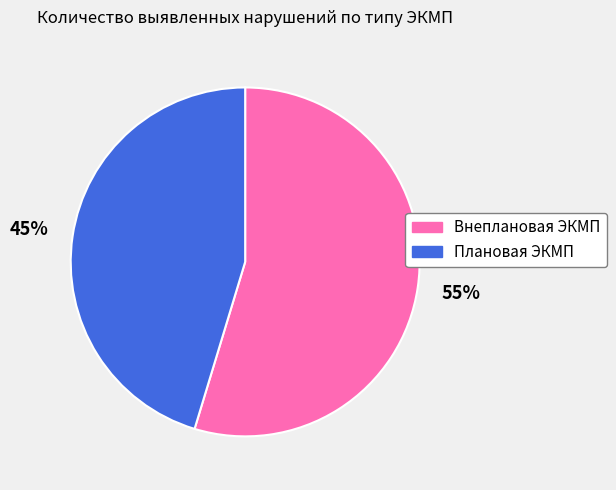

How many segments does this pie chart have?

2